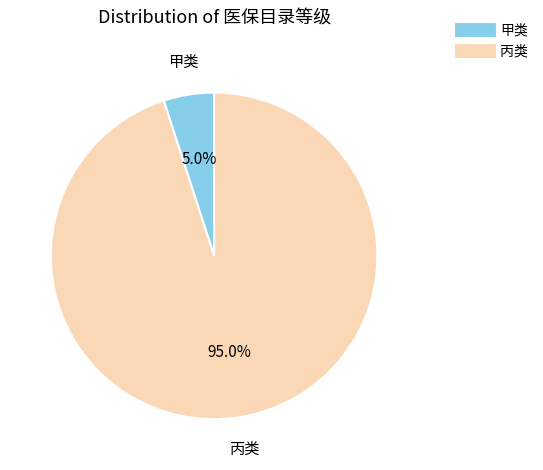

To the nearest percent, what portion does 丙类 represent?

95%